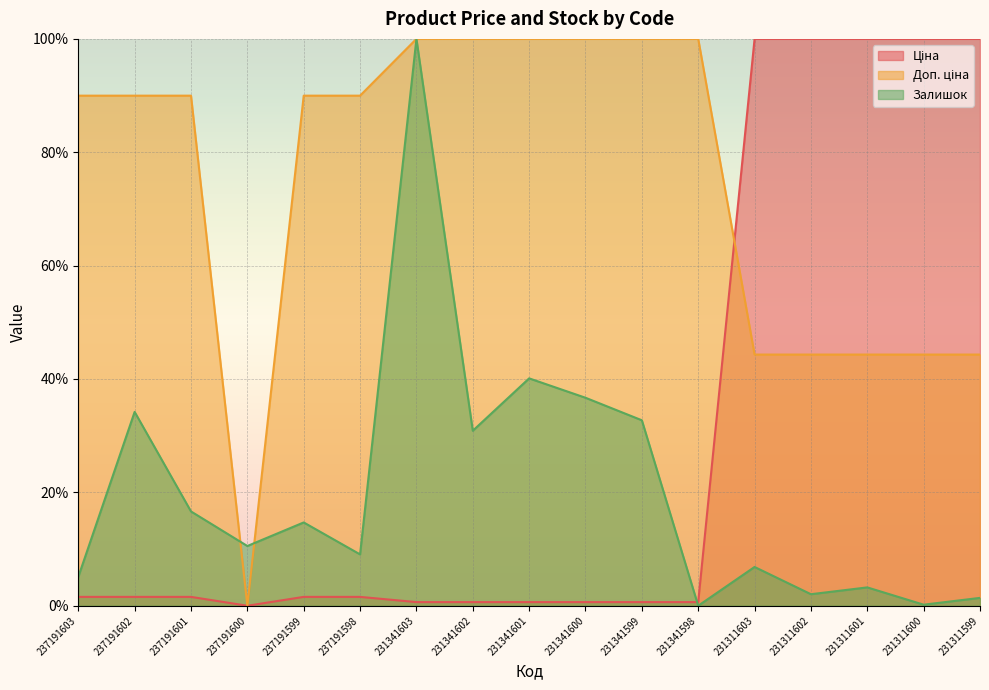

At which label is Ціна closest to 50?

237191603